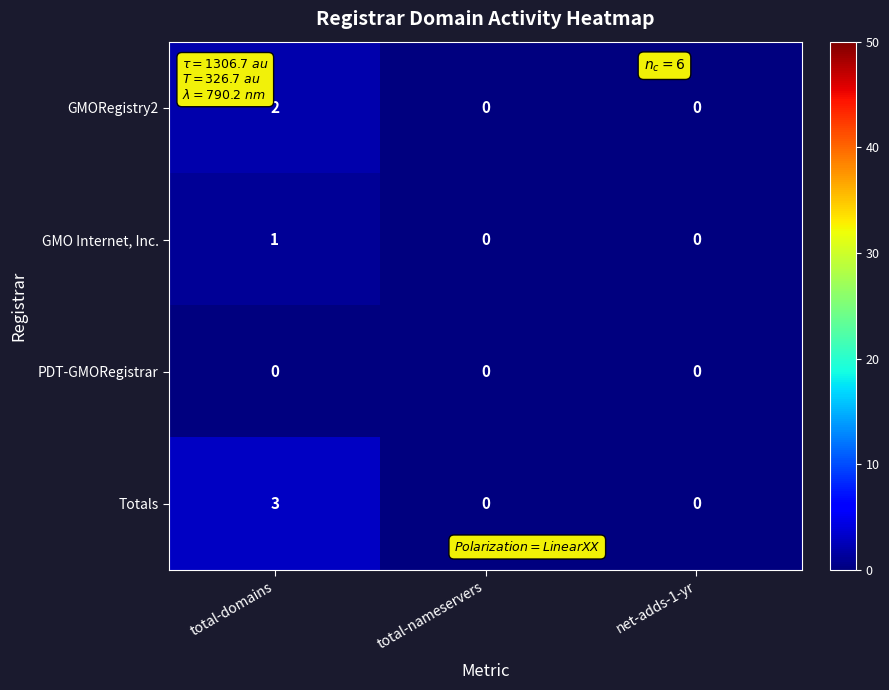

Count the GMORegistry2 values in the range 0 to 2.

3